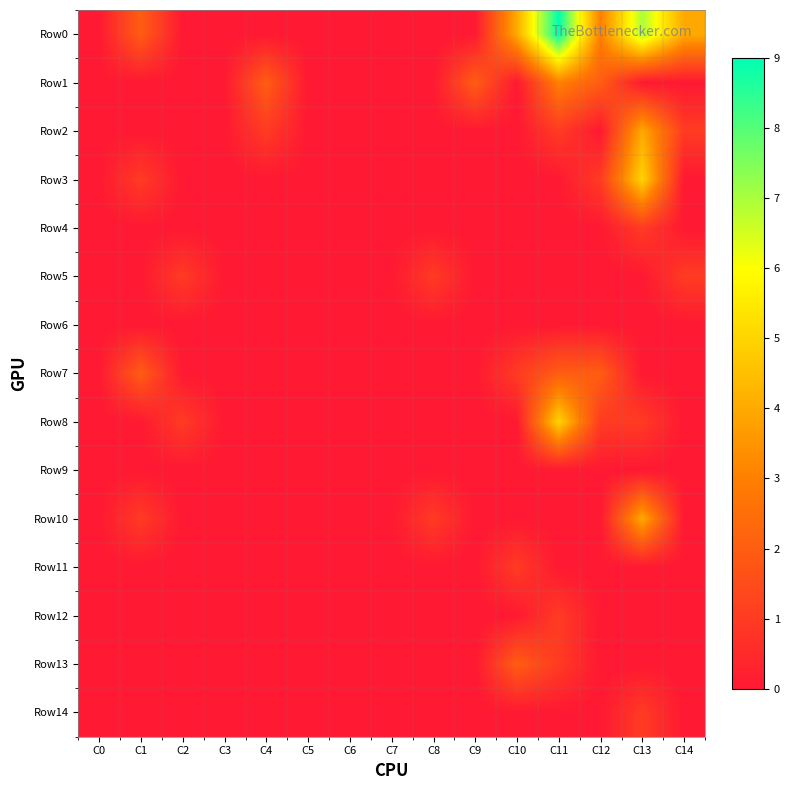

At C5, list the series in order from largest to smallest.

Row0, Row1, Row2, Row3, Row4, Row5, Row6, Row7, Row8, Row9, Row10, Row11, Row12, Row13, Row14